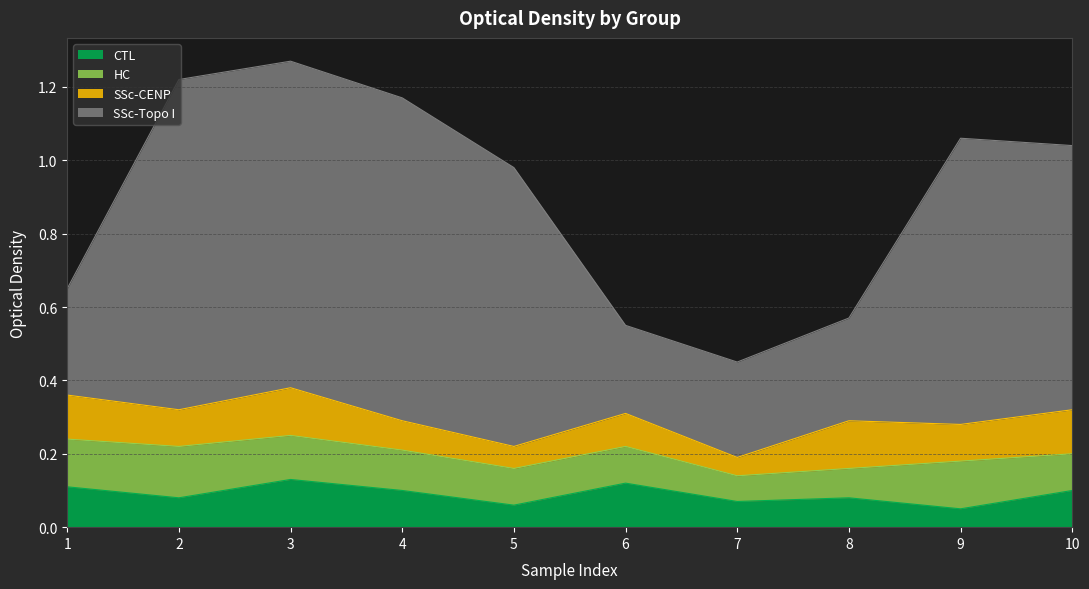

At which label does SSc-Topo I reach its minimum?

7